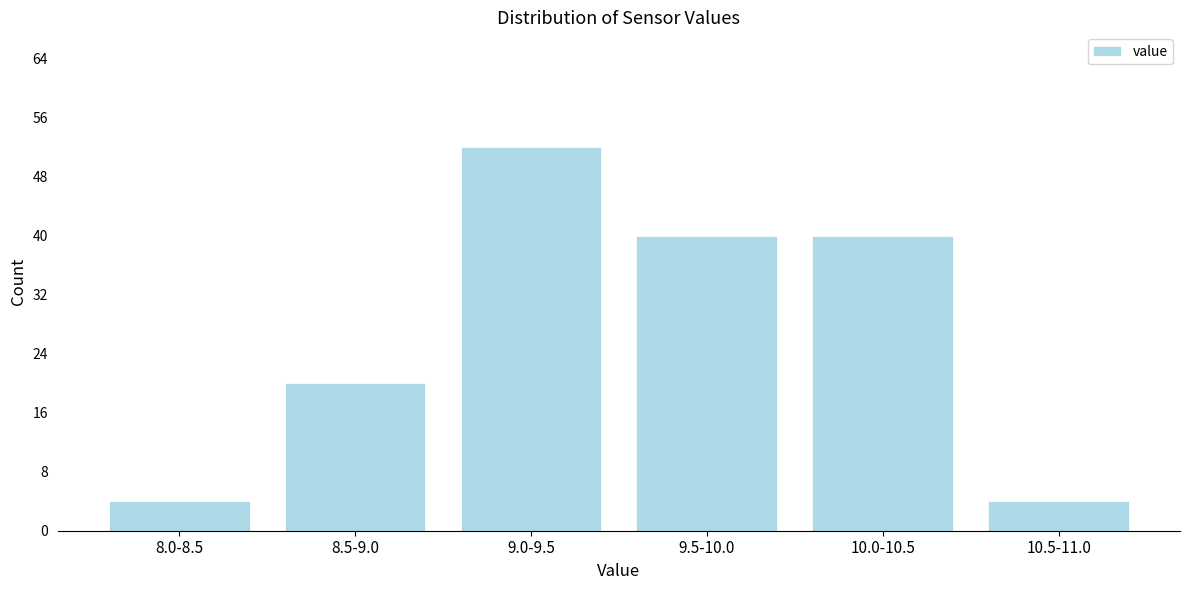

Reading right to left, what are all the values shown in this chart?

4	40	40	52	20	4